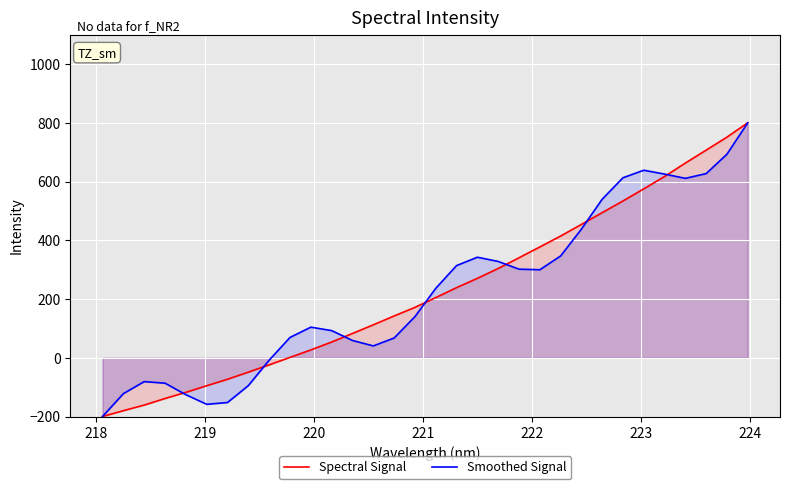

How many lines are shown in the chart?

2